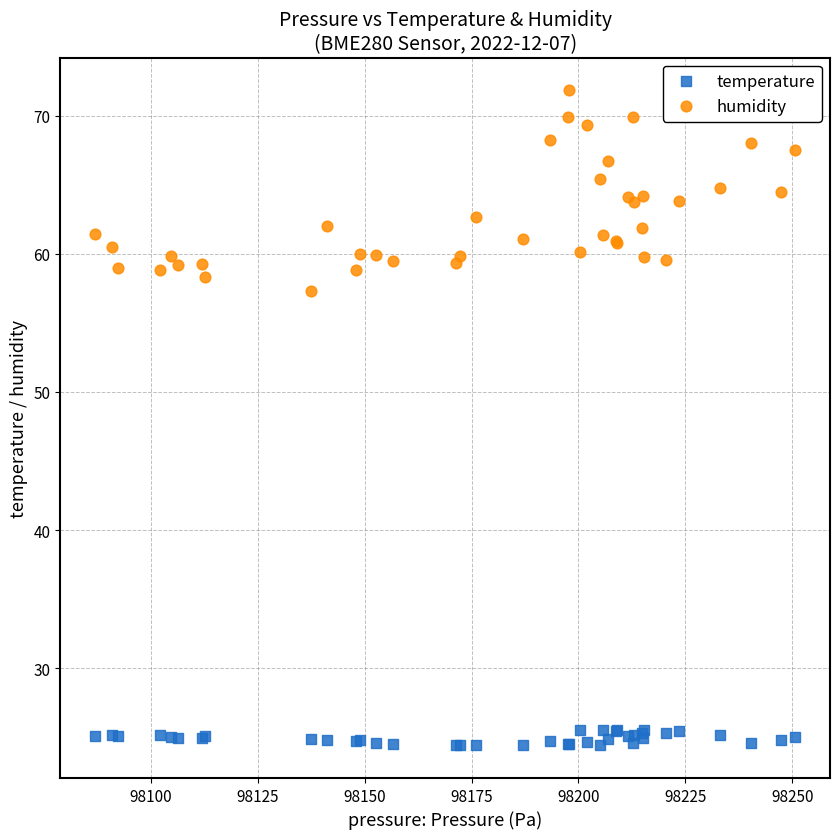

Which series contains the highest Y value?

humidity